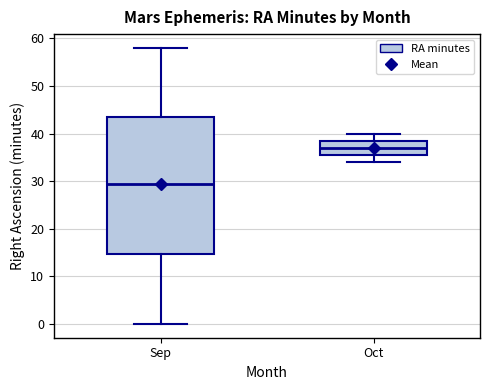

Which box is the tallest, from its lower edge to its upper edge?

Sep